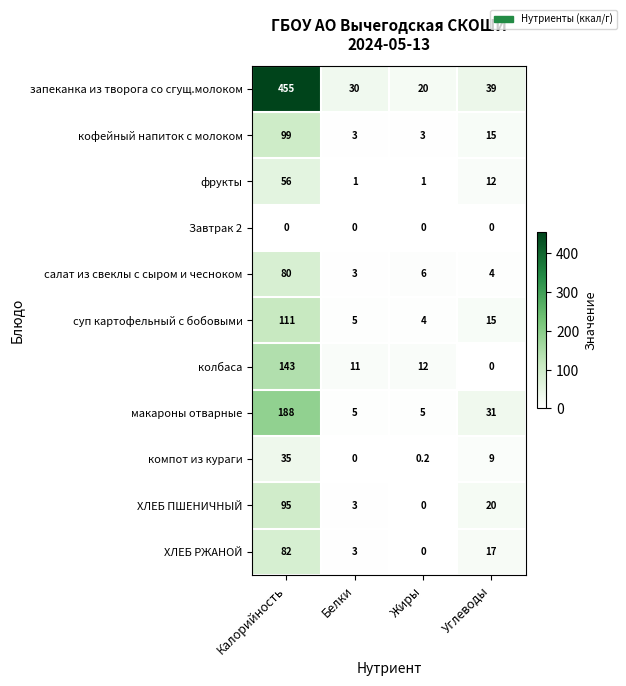

Between Калорийность and Белки, which series saw the biggest shift?

запеканка из творога со сгущ.молоком